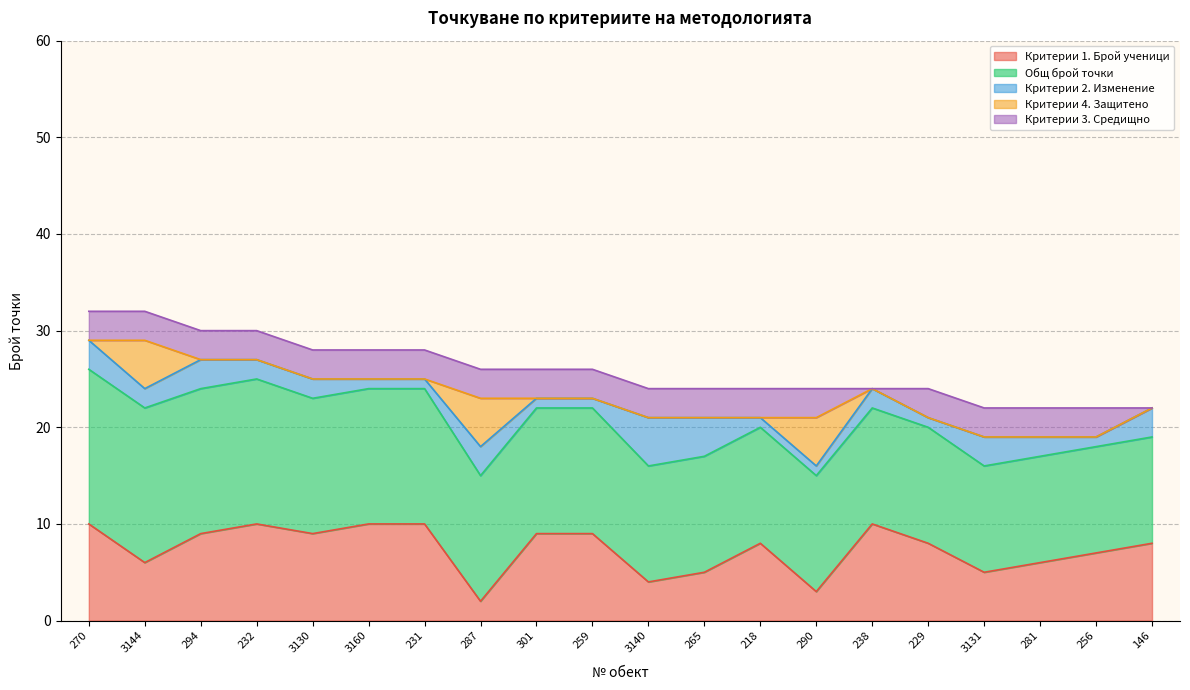

Is it true that Критерии 2. Изменение equals 4 at 294?

False